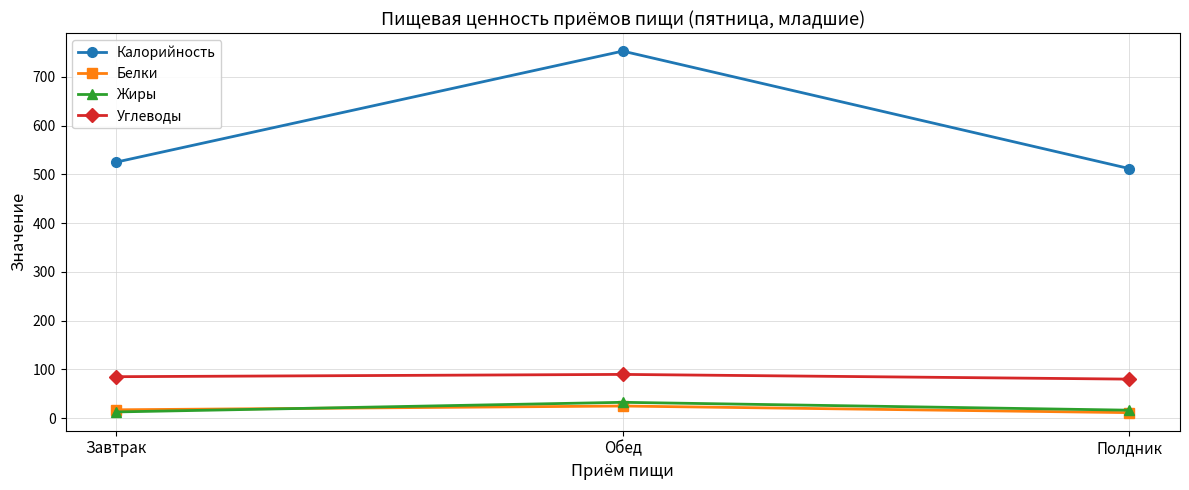

Where does the Калорийность series first go above 525?

Завтрак